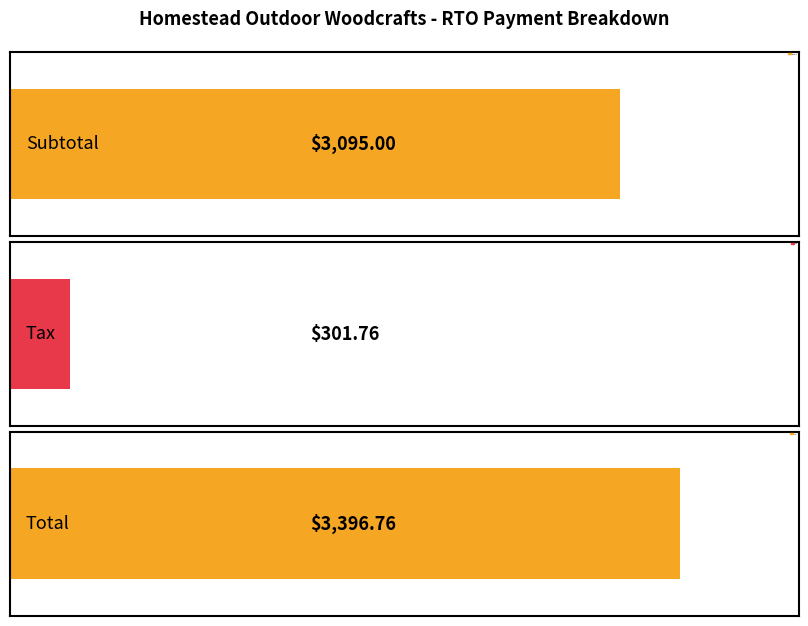

Read the value at Tax.

301.8